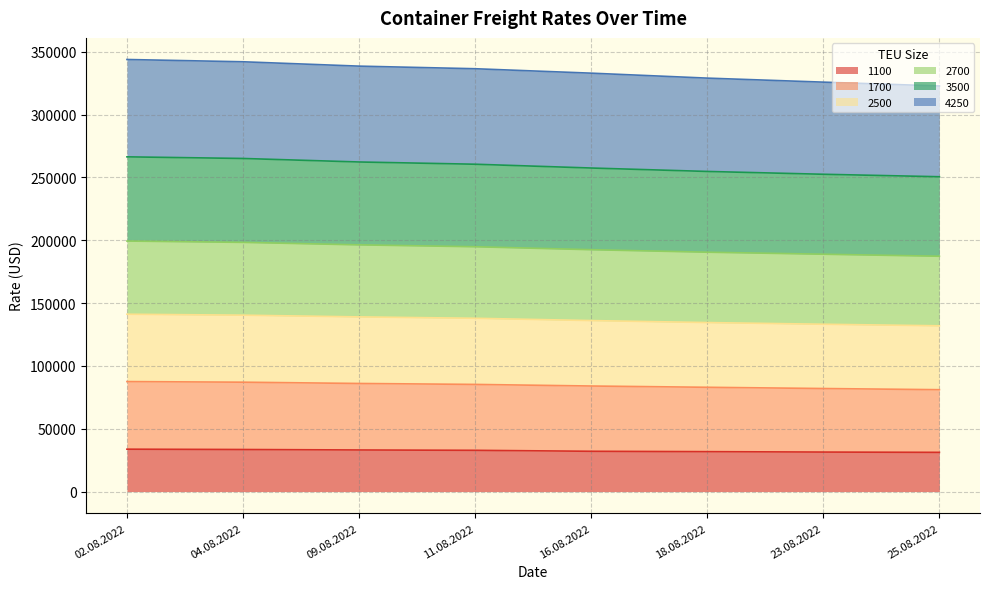

What is the highest value of the 1100 series?

33745